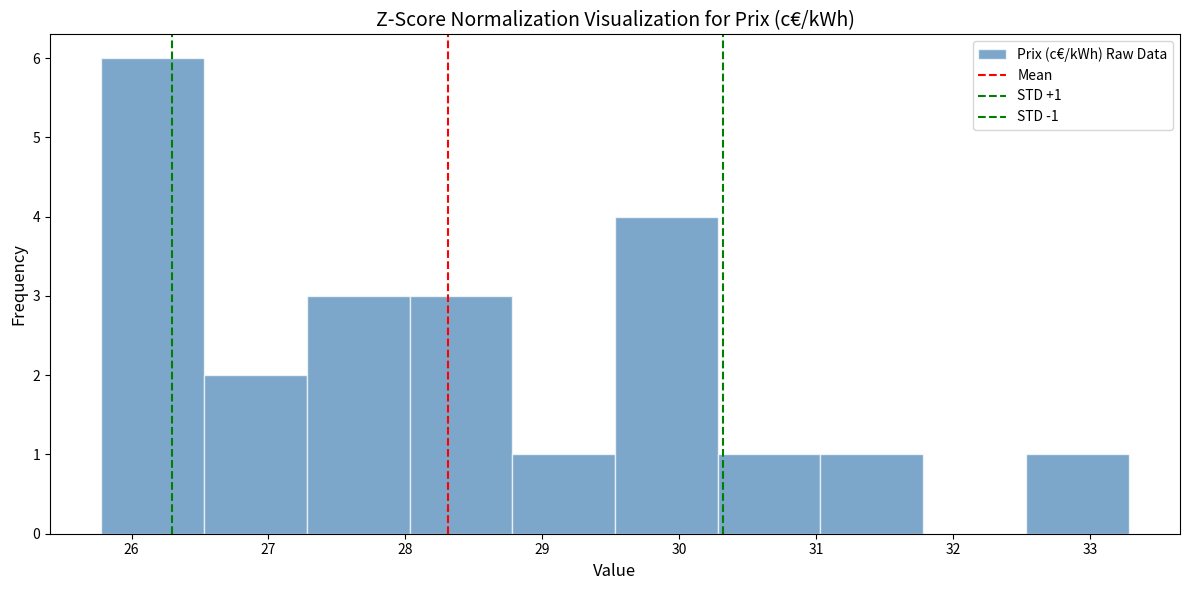

Over which range of the x-axis is the bar tallest?

25.78 to 26.53